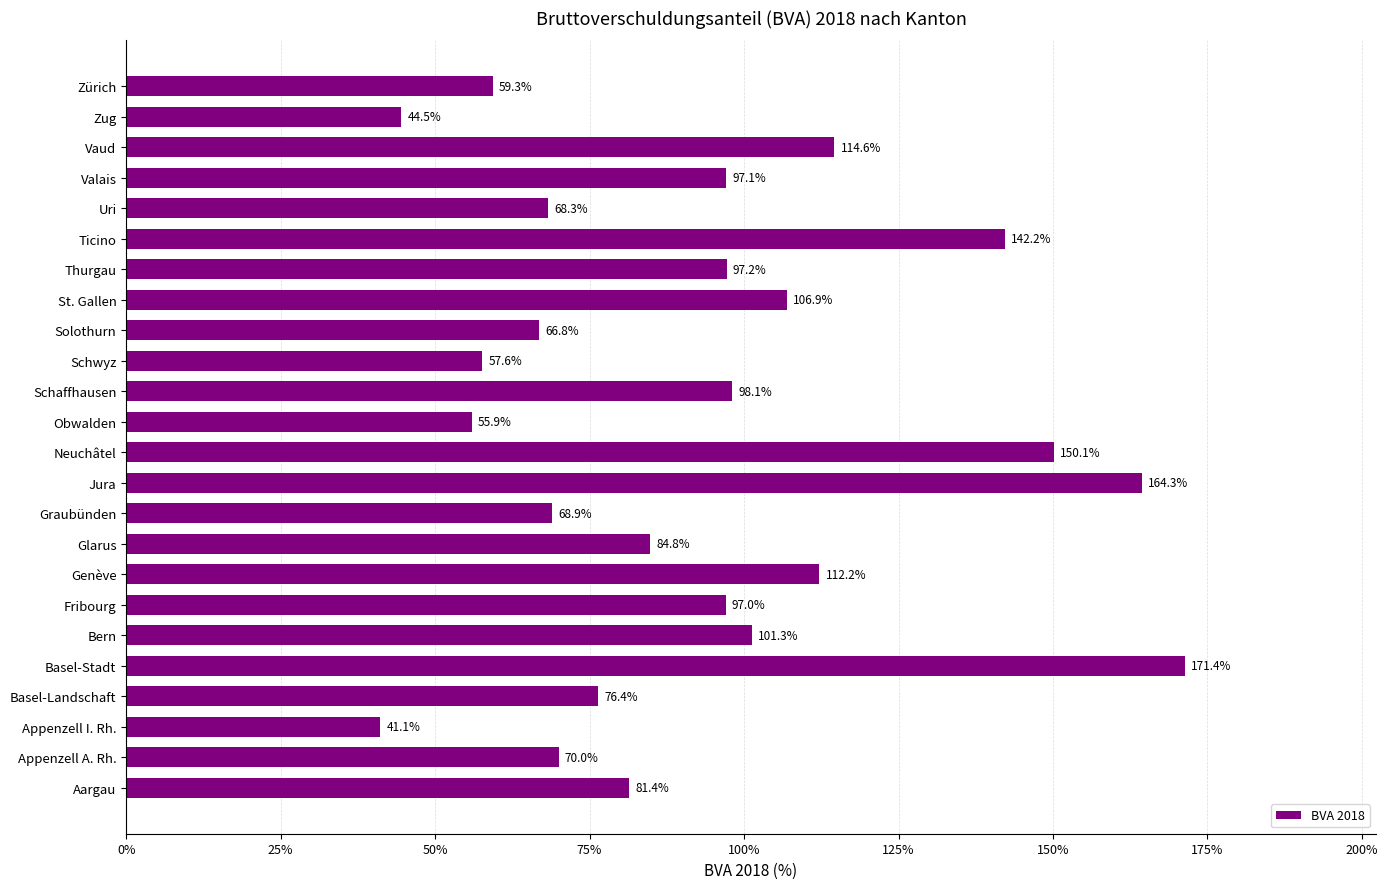

Between St. Gallen and Zug, which is larger?

St. Gallen